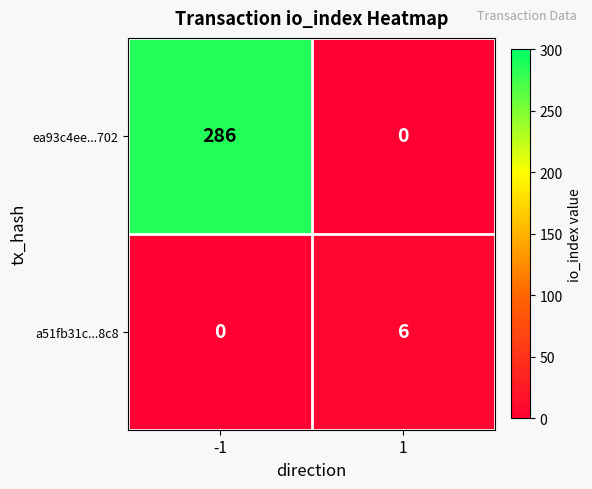

What is the approximate value of ea93c4ee...702 at -1?

286